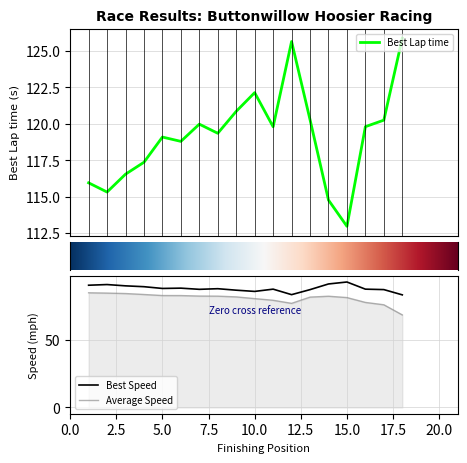

What is the maximum value for Average Speed?

85.0